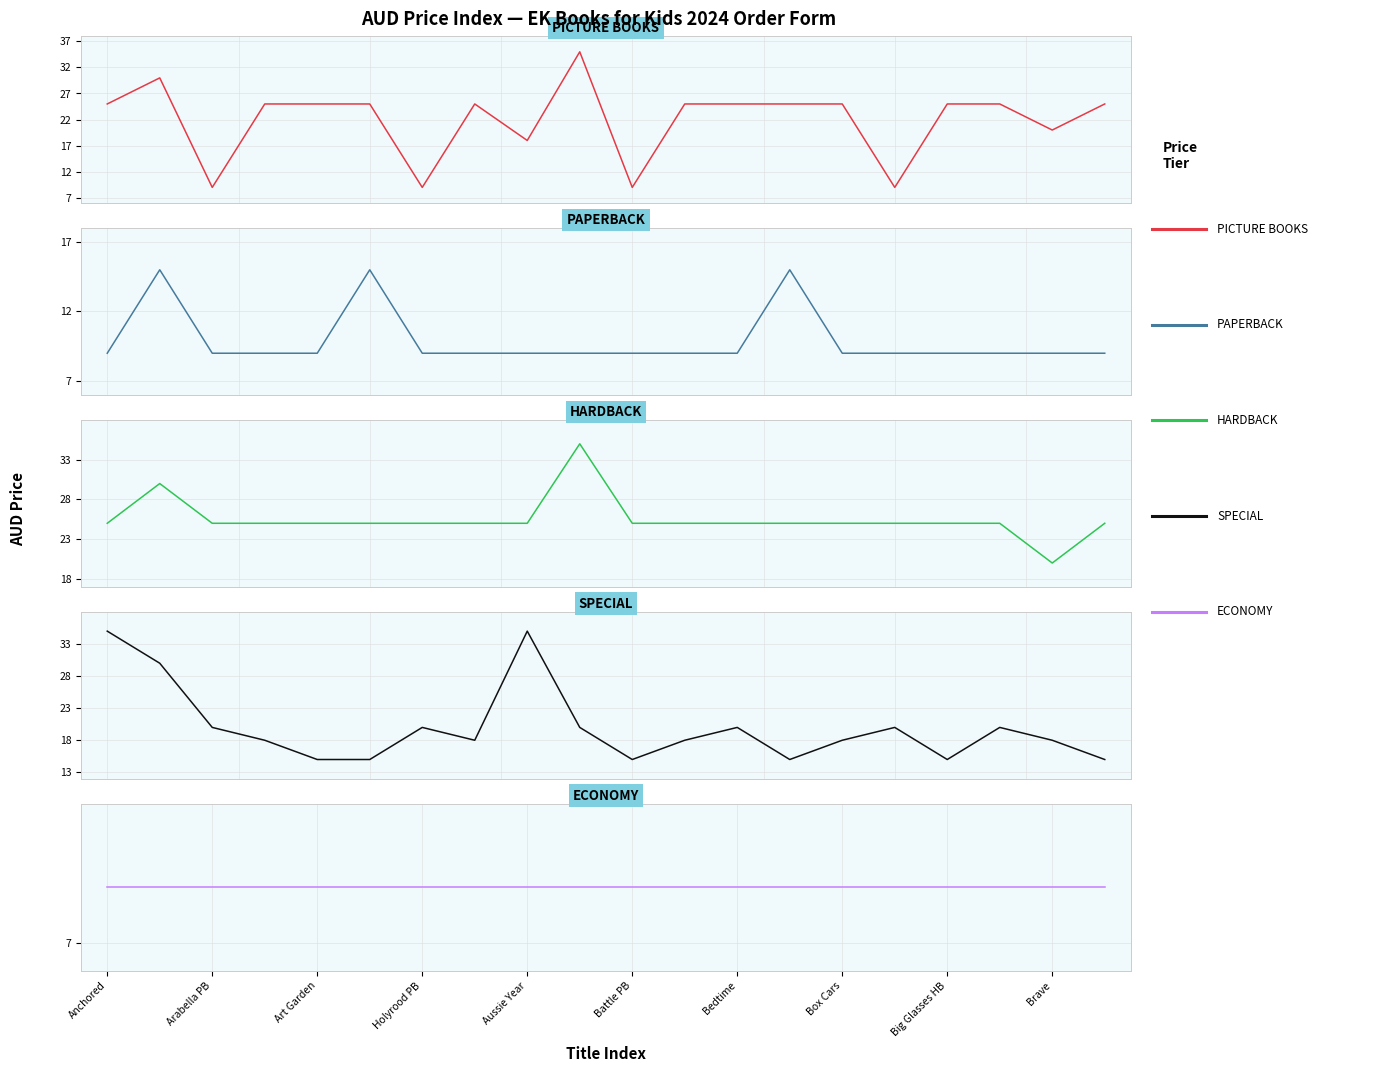

Reading left to right, list all the values displayed in this chart.

PICTURE BOOKS: 25.0	30.0	9.0	25.0	25.0	25.0	9.0	25.0	18.0	35.0	9.0	25.0	25.0	25.0	25.0	9.0	25.0	25.0	20.0	25.0
PAPERBACK: 9.0	15.0	9.0	9.0	9.0	15.0	9.0	9.0	9.0	9.0	9.0	9.0	9.0	15.0	9.0	9.0	9.0	9.0	9.0	9.0
HARDBACK: 25.0	30.0	25.0	25.0	25.0	25.0	25.0	25.0	25.0	35.0	25.0	25.0	25.0	25.0	25.0	25.0	25.0	25.0	20.0	25.0
SPECIAL: 35.0	30.0	20.0	18.0	15.0	15.0	20.0	18.0	35.0	20.0	15.0	18.0	20.0	15.0	18.0	20.0	15.0	20.0	18.0	15.0
ECONOMY: 9.0	9.0	9.0	9.0	9.0	9.0	9.0	9.0	9.0	9.0	9.0	9.0	9.0	9.0	9.0	9.0	9.0	9.0	9.0	9.0